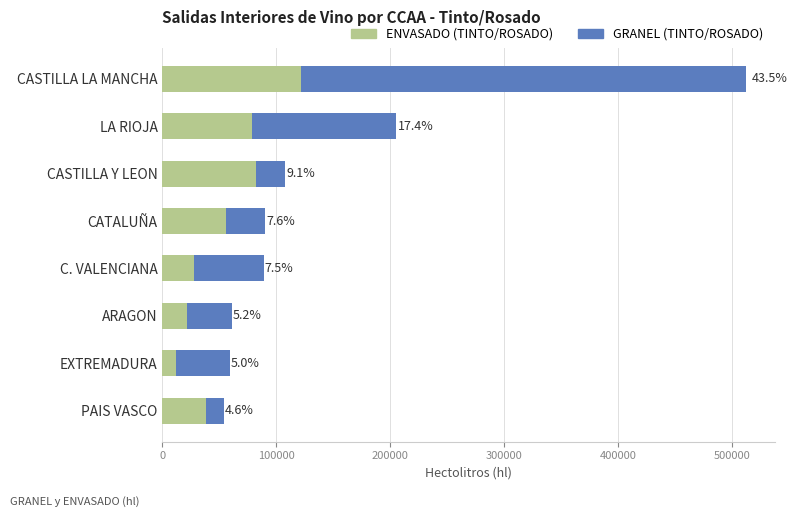

What are all the series names shown in the legend?

ENVASADO (TINTO/ROSADO), GRANEL (TINTO/ROSADO)